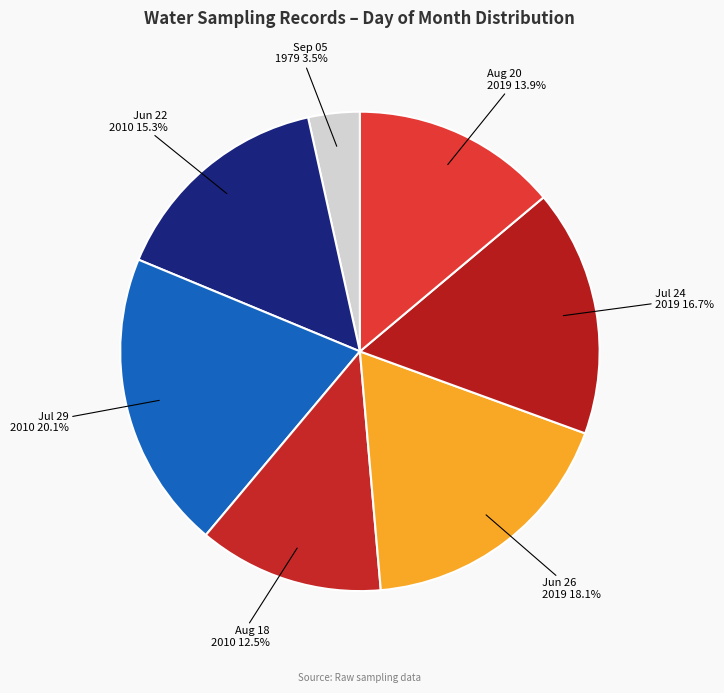

To the nearest percent, what portion does 08/18/2010 represent?

12%